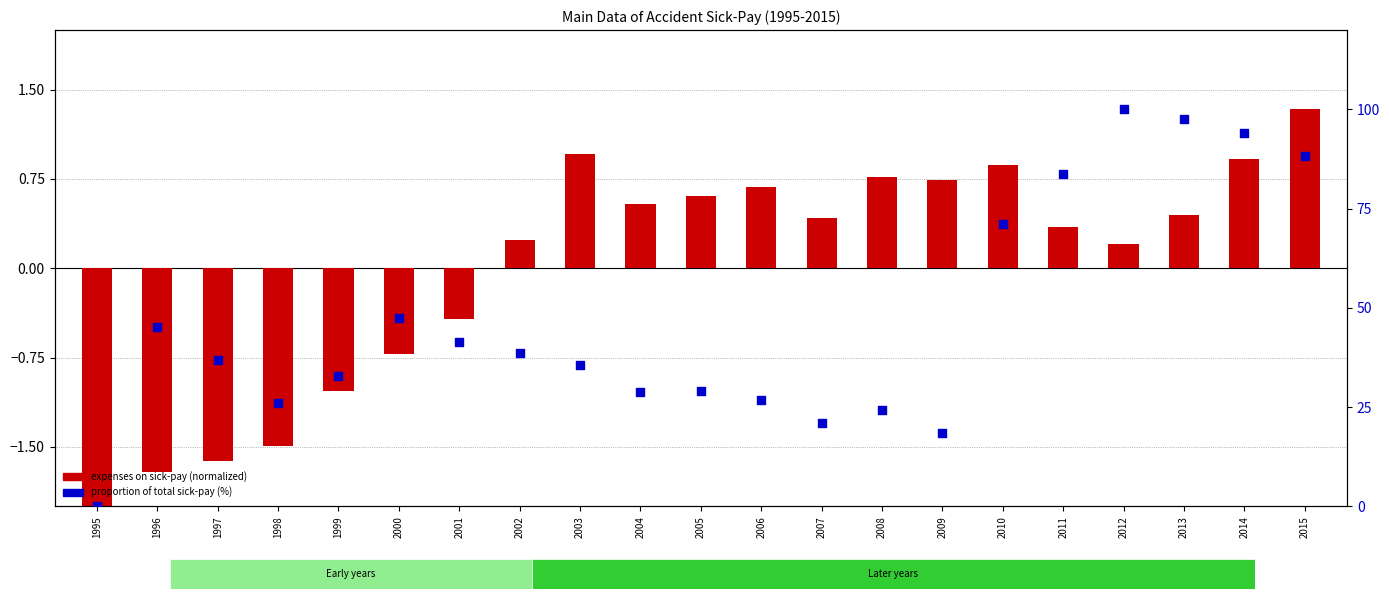

What is the total value across all series at 1995?

-2.1